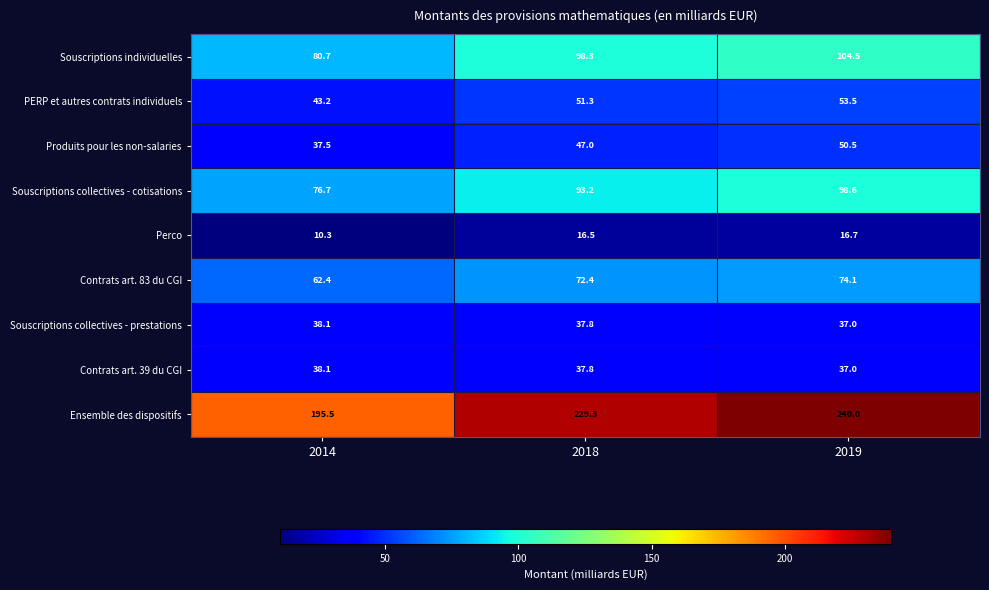

Rank the categories by Souscriptions collectives - cotisations value from lowest to highest.

2014, 2018, 2019